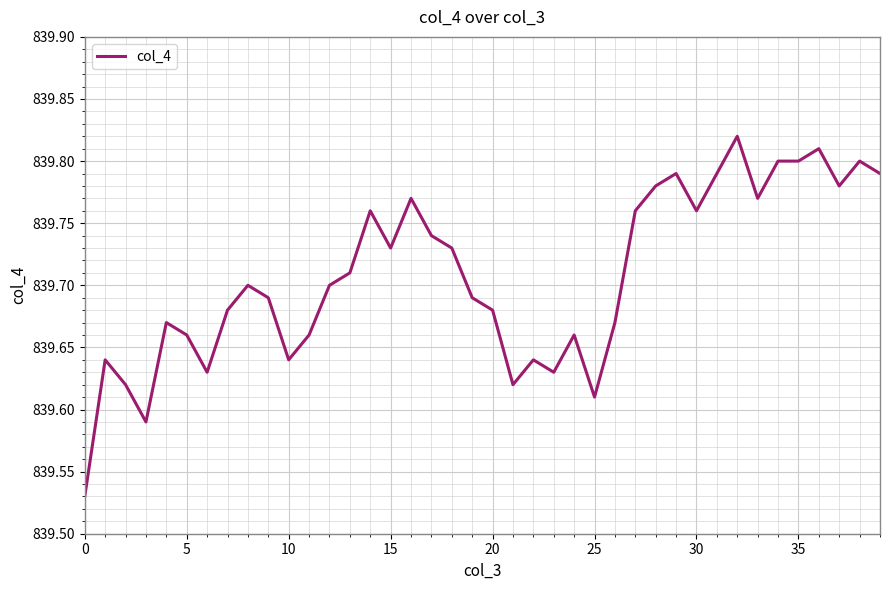

What is the difference between the maximum and minimum values?

0.3